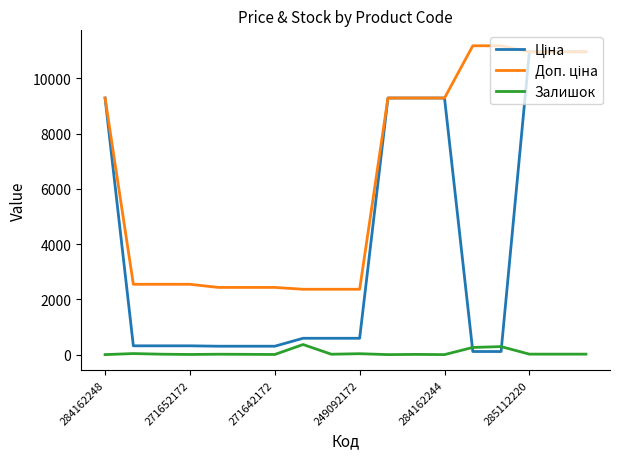

What is the maximum value shown in the chart?

11182.0